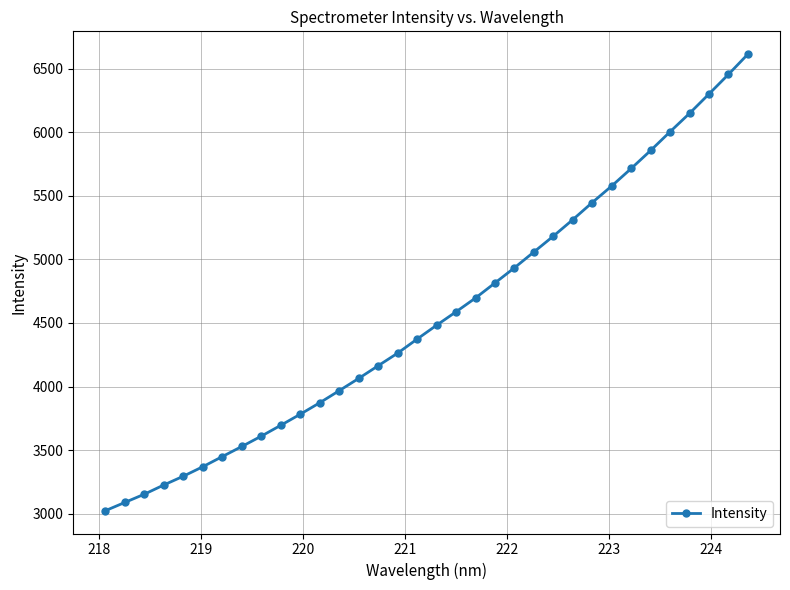

True or false: the data has more than 2 interior local peaks.

False